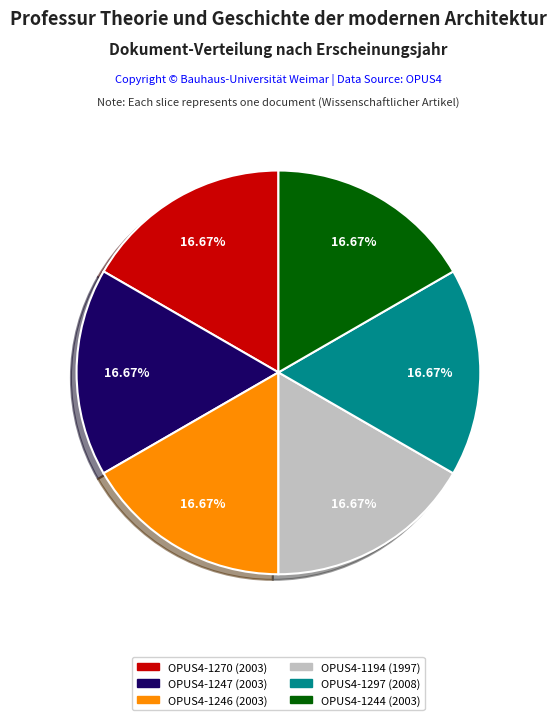

Do OPUS4-1270 and OPUS4-1244 together represent more than half of the pie?

No